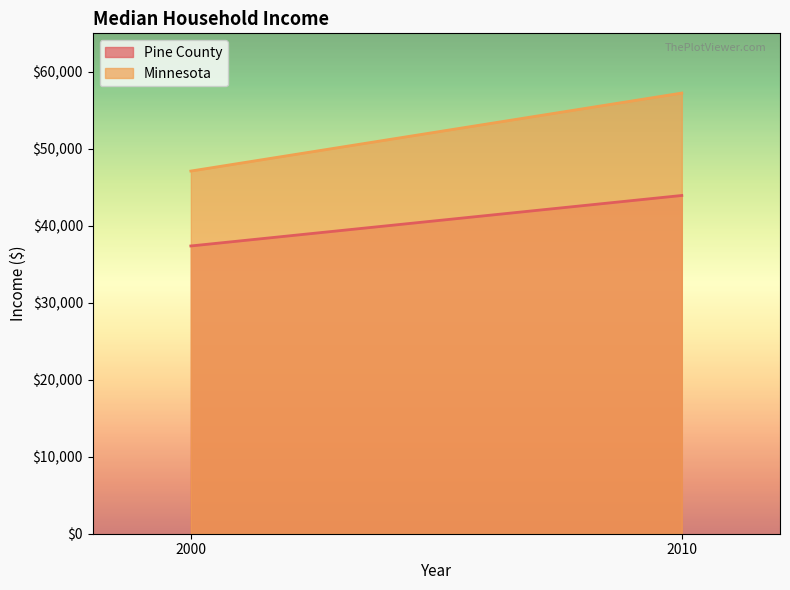

List the series in order of their overall mean, lowest first.

Pine County, Minnesota